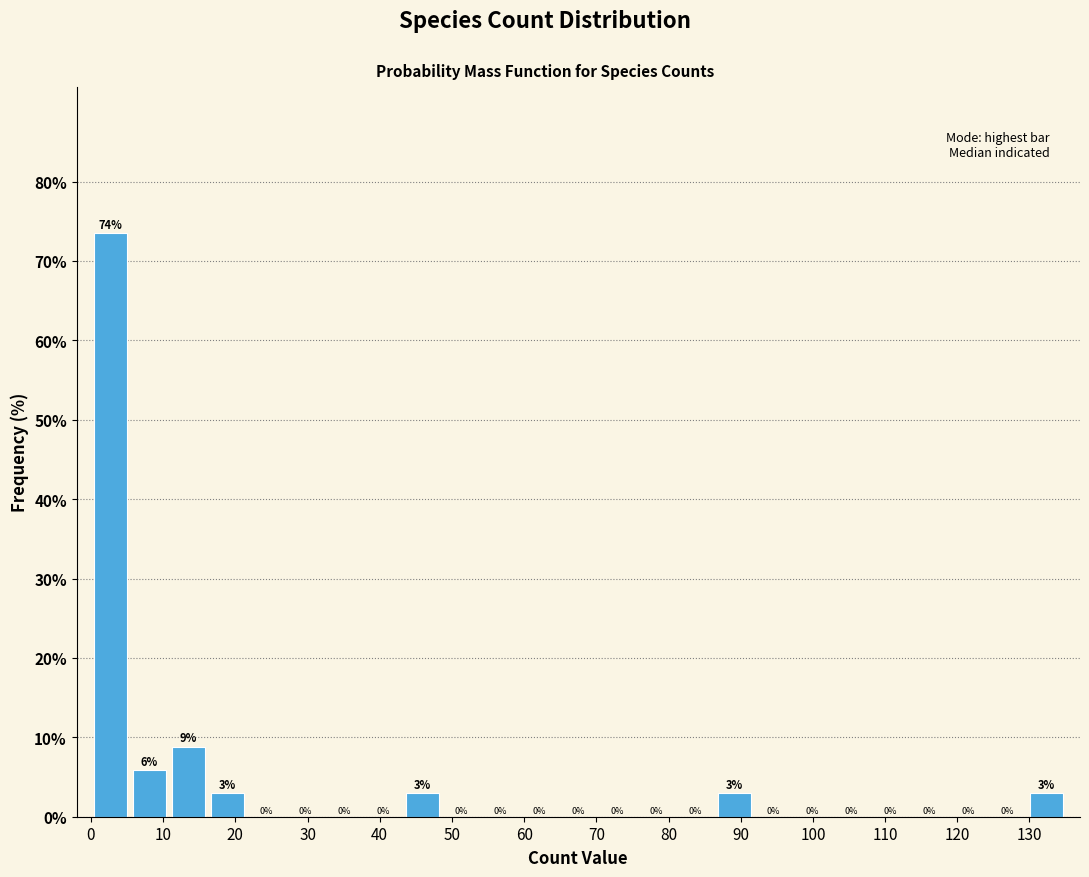

Over which range of the x-axis is the bar tallest?

0.0 to 5.4